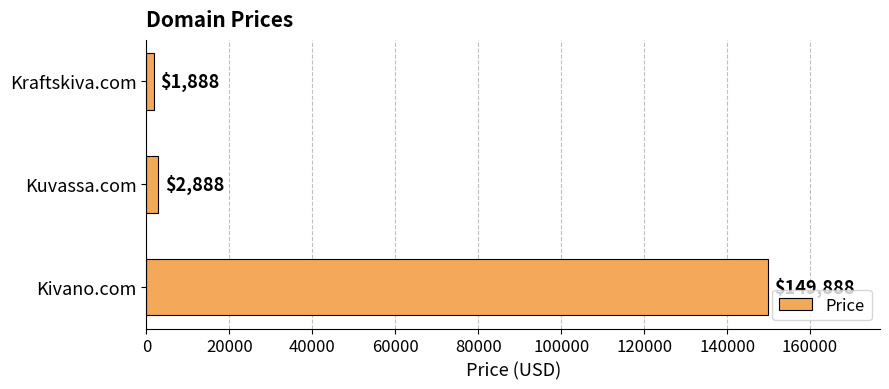

Reading bottom to top, extract all data points from this chart.

149888	2888	1888